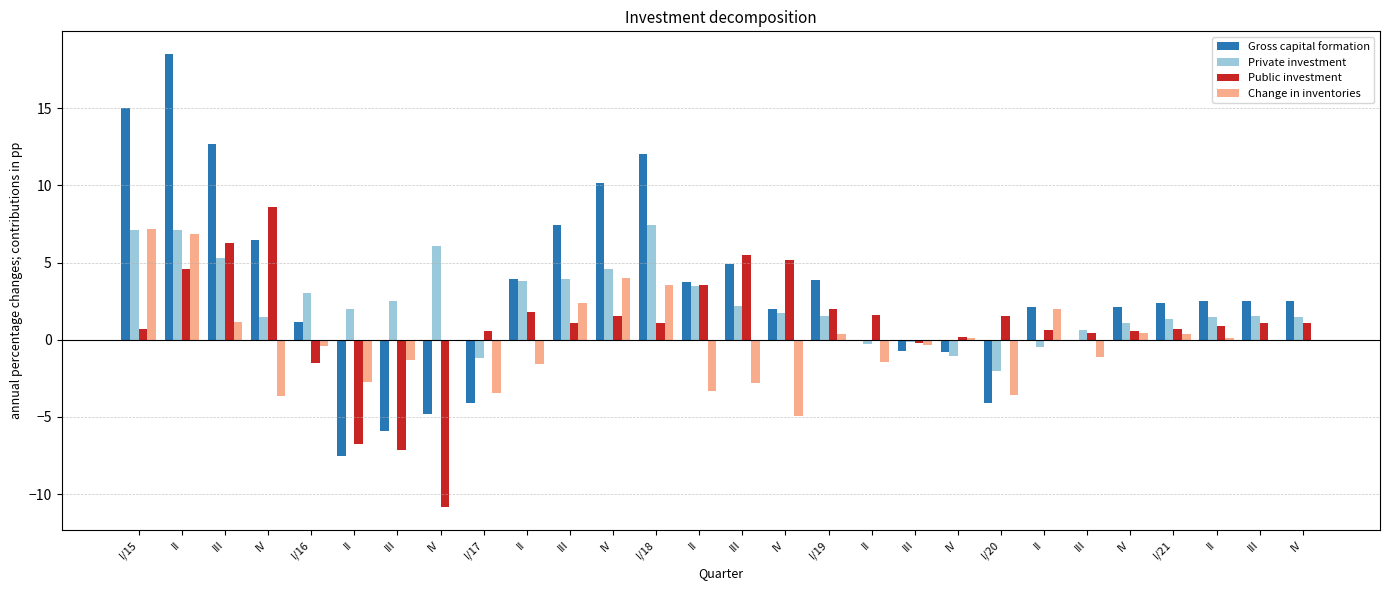

What is the minimum value shown in the chart?

-10.9